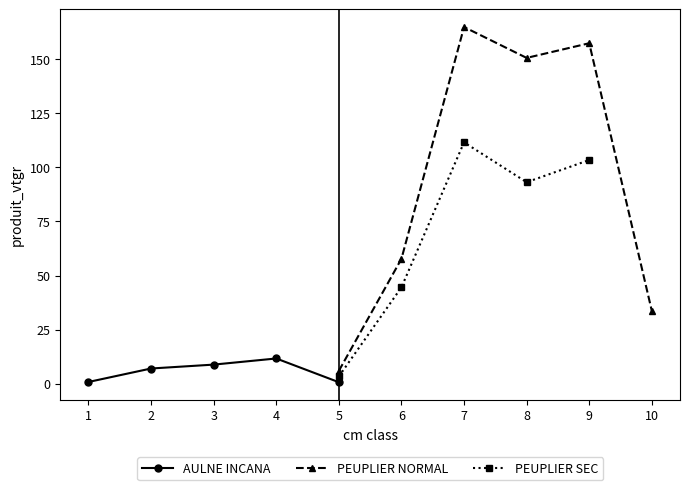

What is the difference between the maximum and second lowest values?

10.9